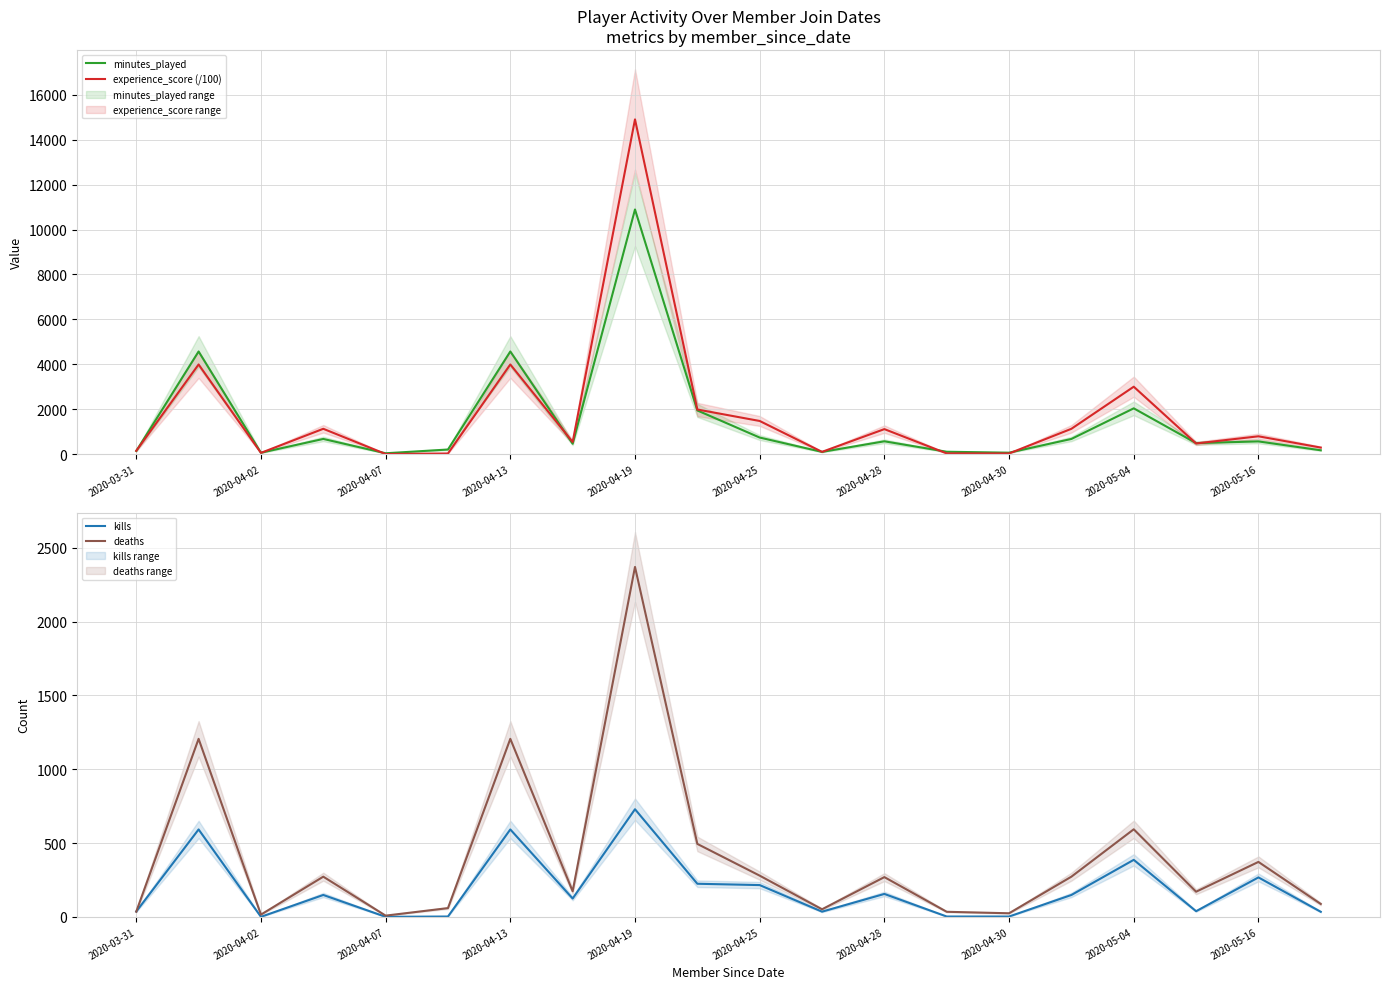

True or false: kills and minutes_played intersect in this chart.

False